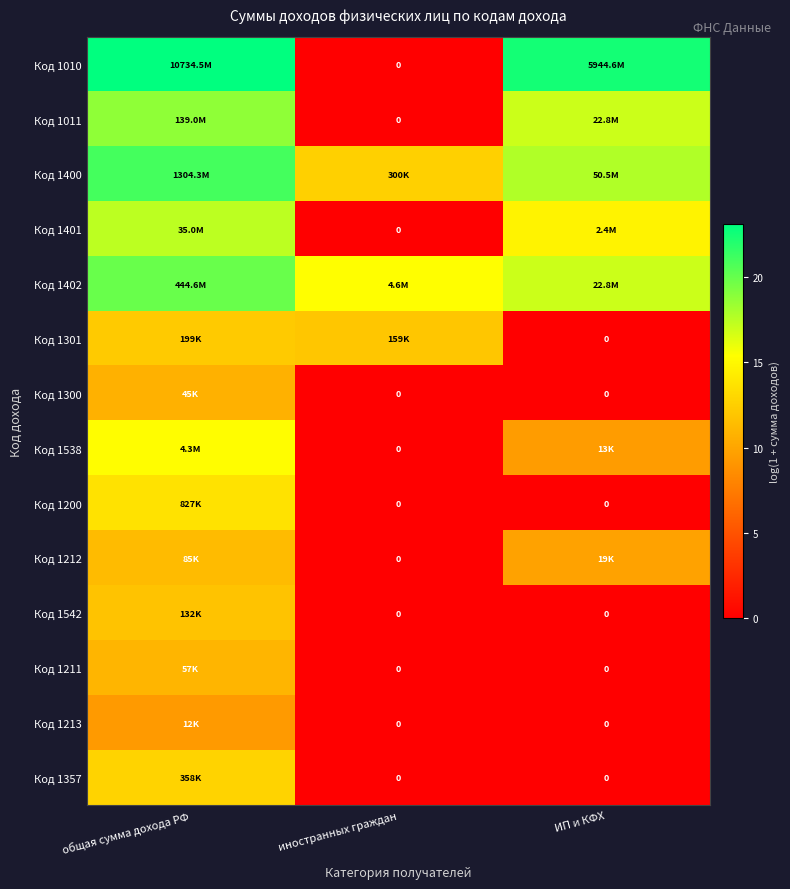

At which label does Код 1011 reach its peak?

общая сумма дохода РФ